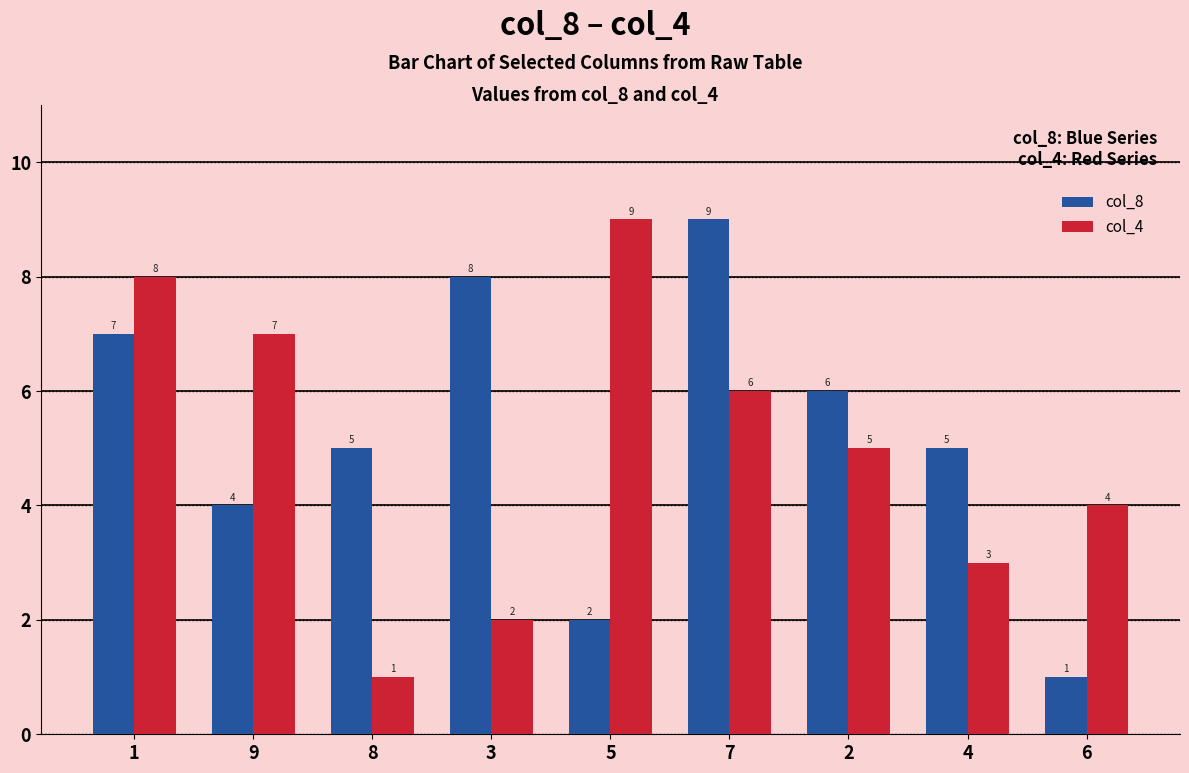

What is the sum of the col_4 values at 9 and 6?

11